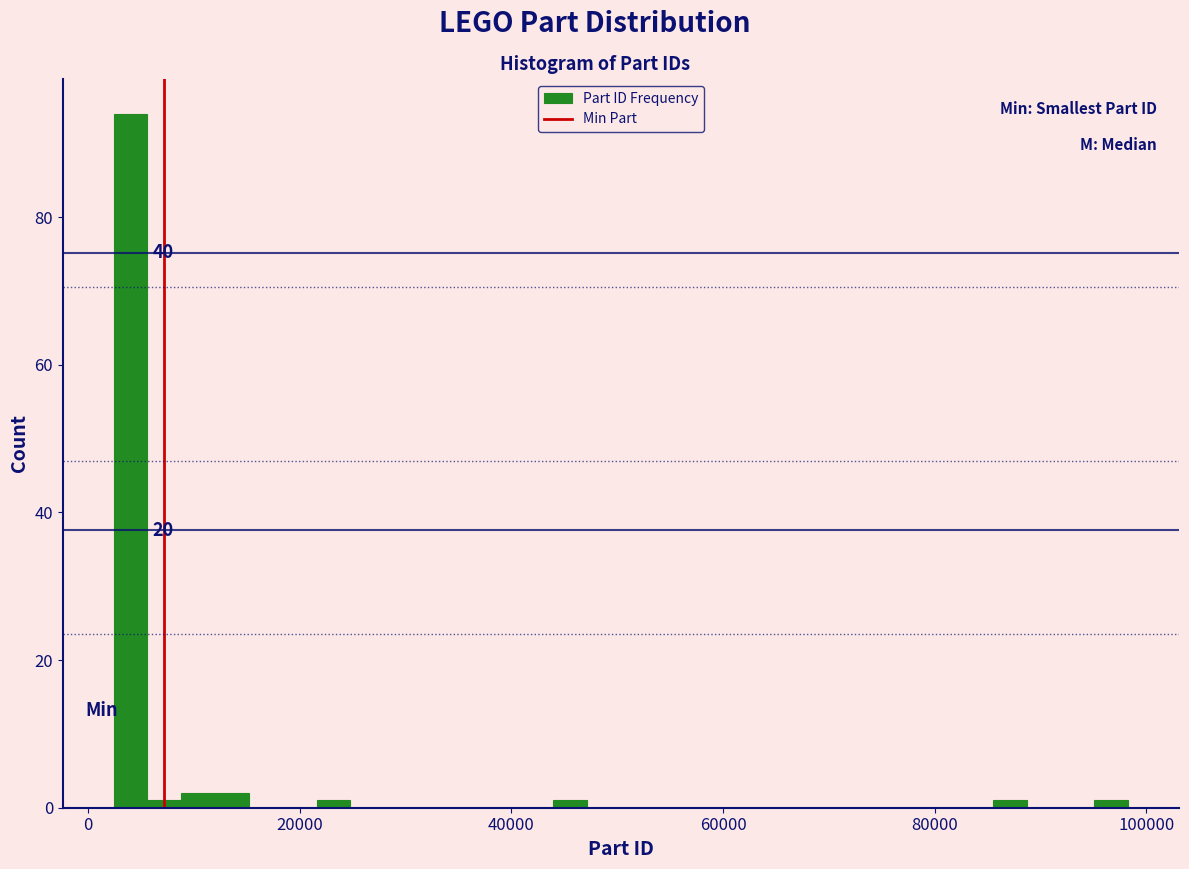

Around what value on the x-axis is the tallest bar? Give the approximate position of its centre, as read against the axis.

4000